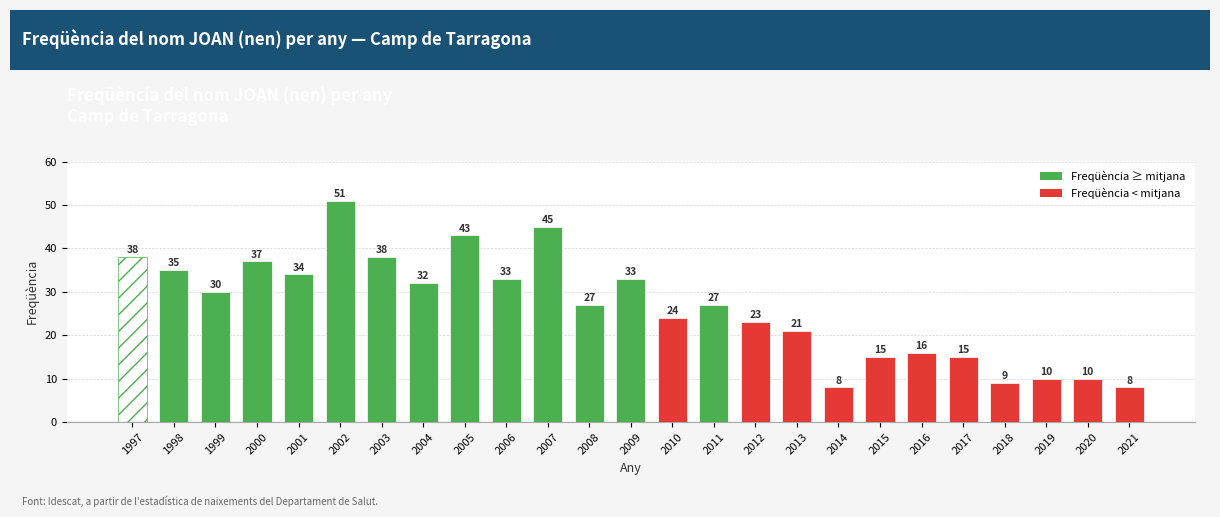

Reading left to right, transcribe all the data shown in this chart.

1997=38	1998=35	1999=30	2000=37	2001=34	2002=51	2003=38	2004=32	2005=43	2006=33	2007=45	2008=27	2009=33	2010=24	2011=27	2012=23	2013=21	2014=8	2015=15	2016=16	2017=15	2018=9	2019=10	2020=10	2021=8